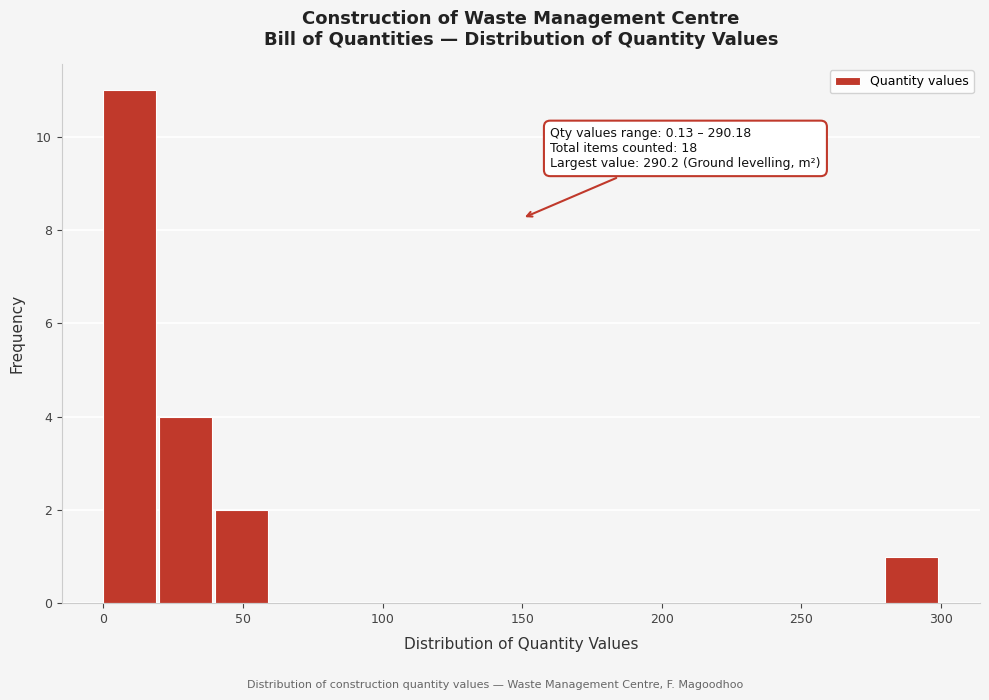

Which range on the x-axis has the tallest bar?

0 to 20